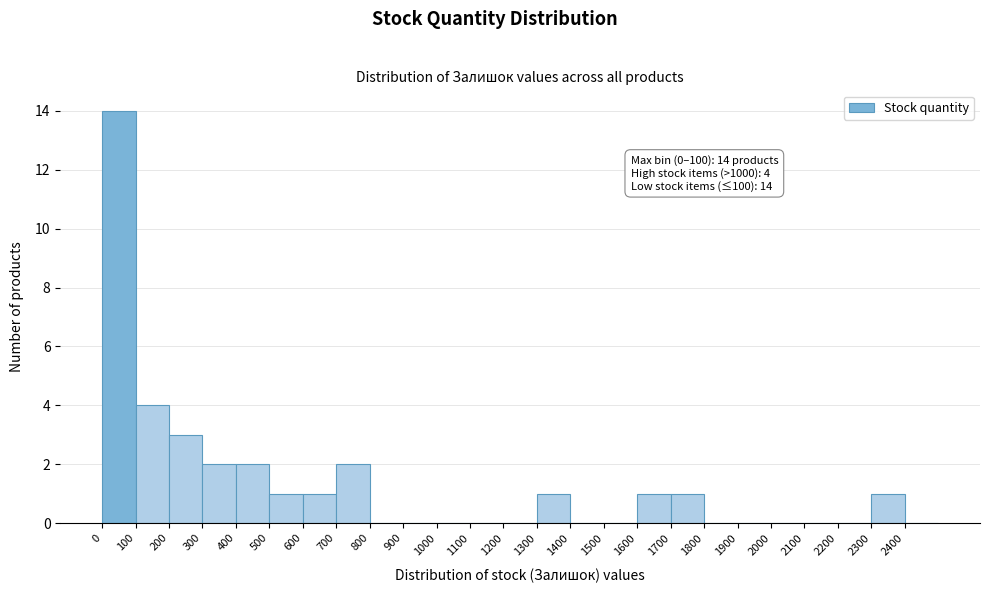

Over which range of the x-axis is the bar tallest?

0 to 100